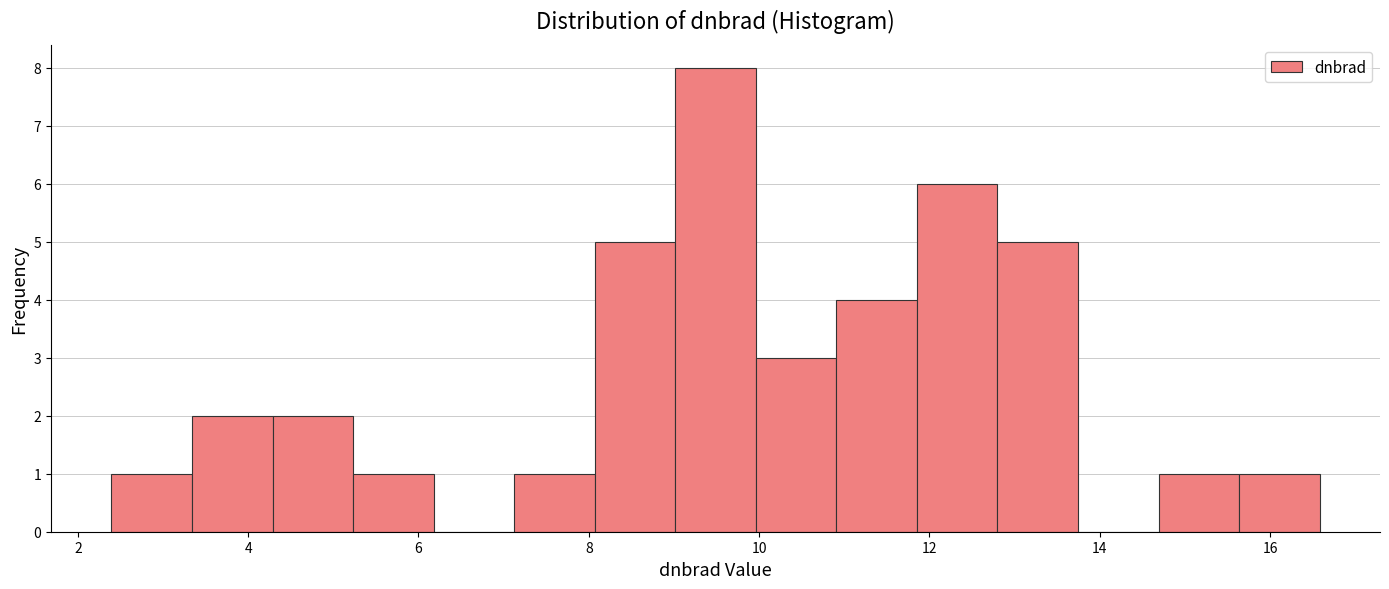

What is the height of the bar covering 8.0 to 9.0 on the x-axis? Neither the bar edges nor the heights are printed on the chart, so give them approximately, as read against the axes.

5